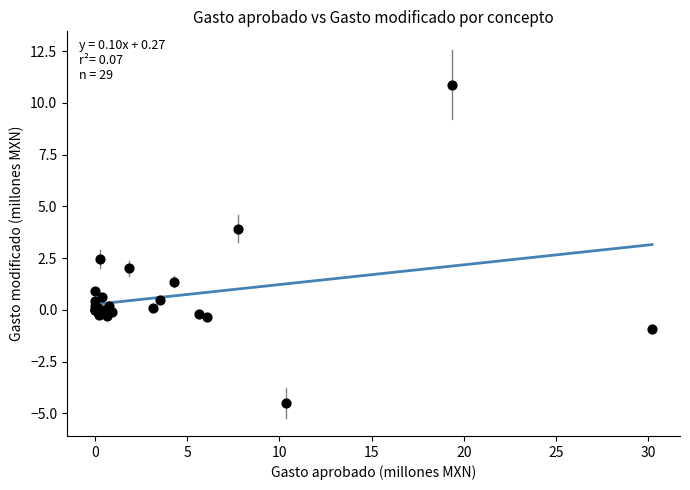

What Y value in the scatter plot is closest to 3?

2.5